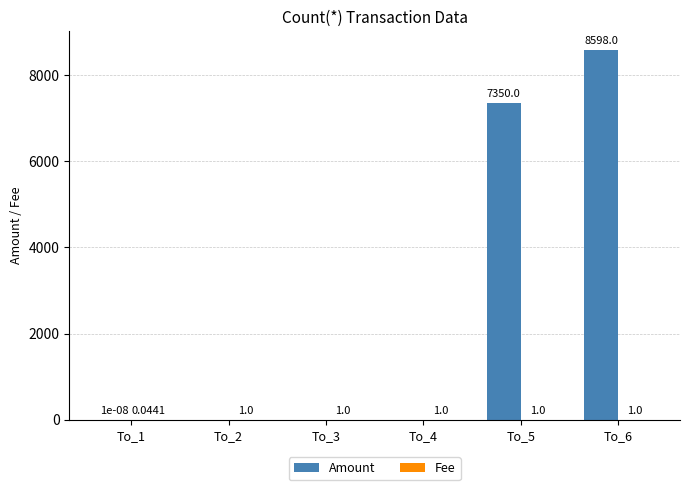

What is the difference between the Amount values at To_6 and To_5?

1248.0